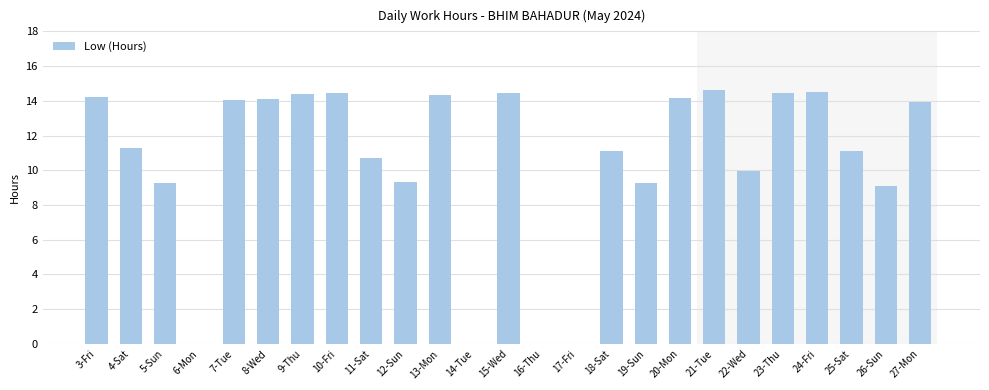

True or false: the data shows 19.2 at 4-Sat.

False